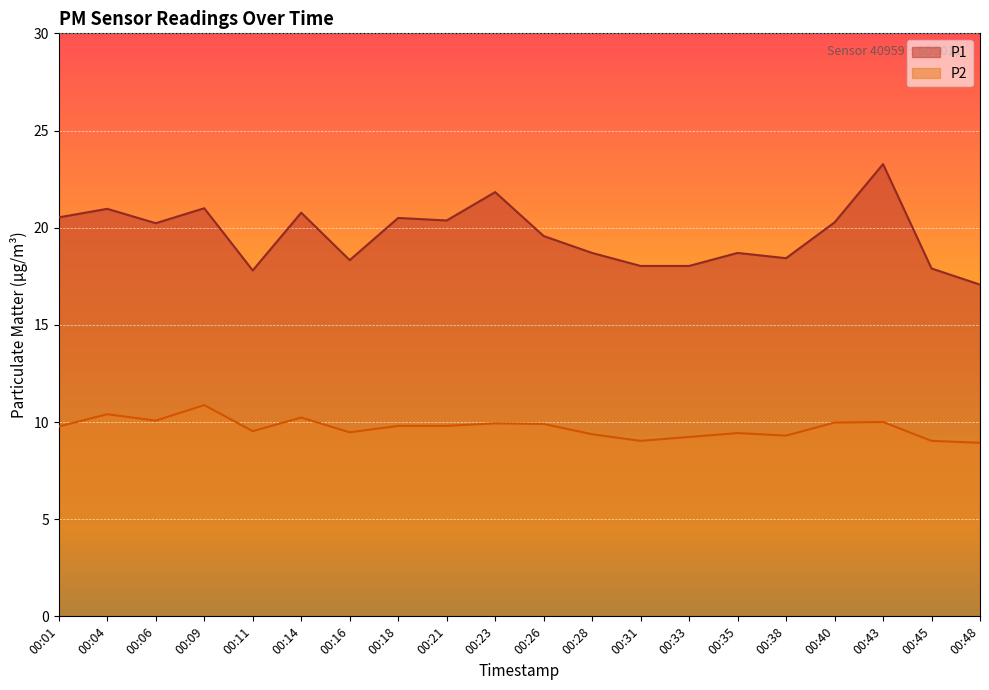

How many interior local peaks does the P1 series have?

7